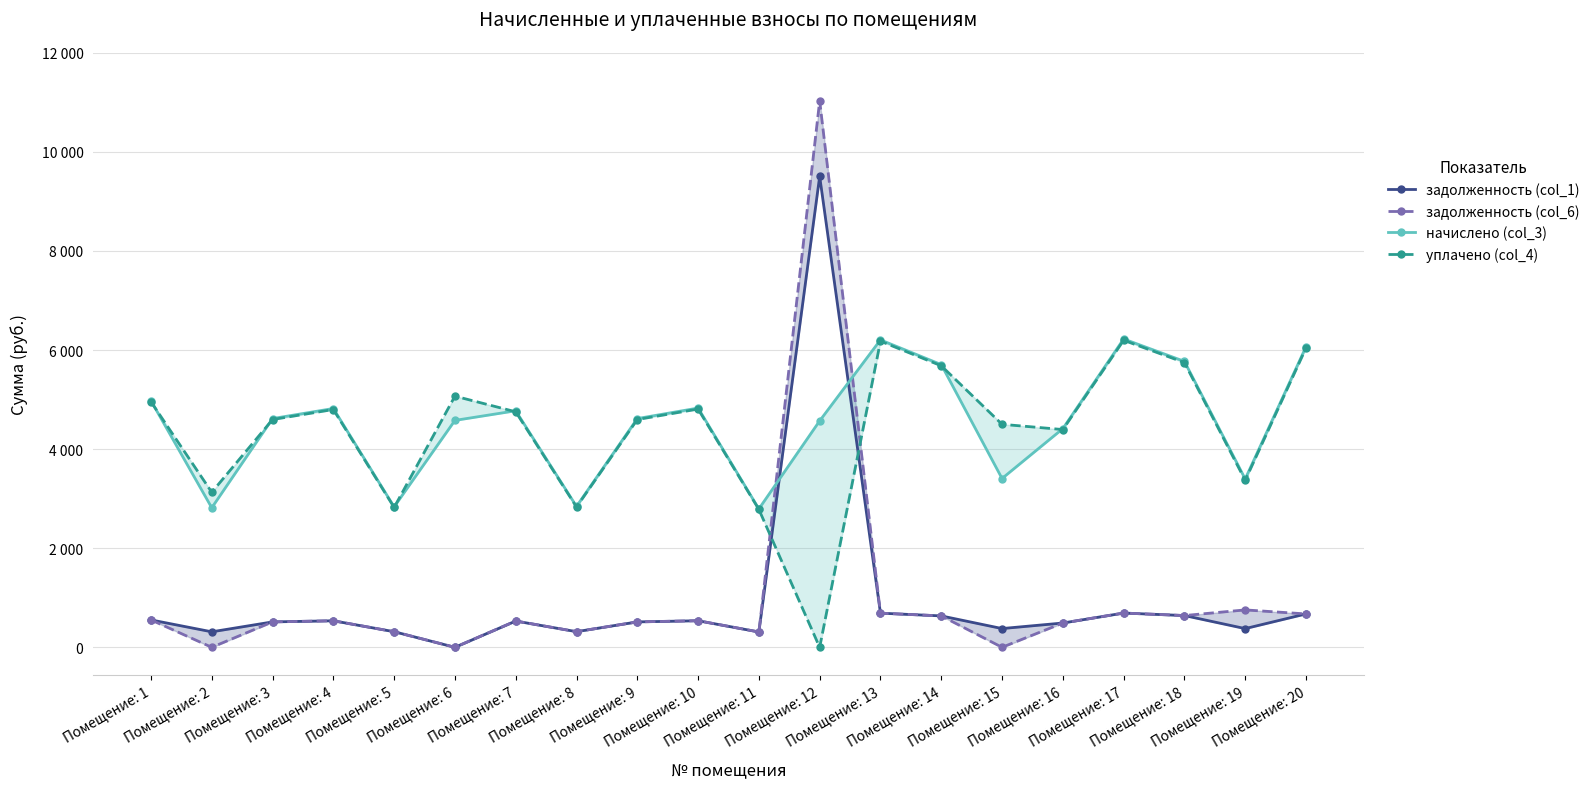

Is it true that задолженность (col_6) equals 369.0 at Помещение: 4?

False